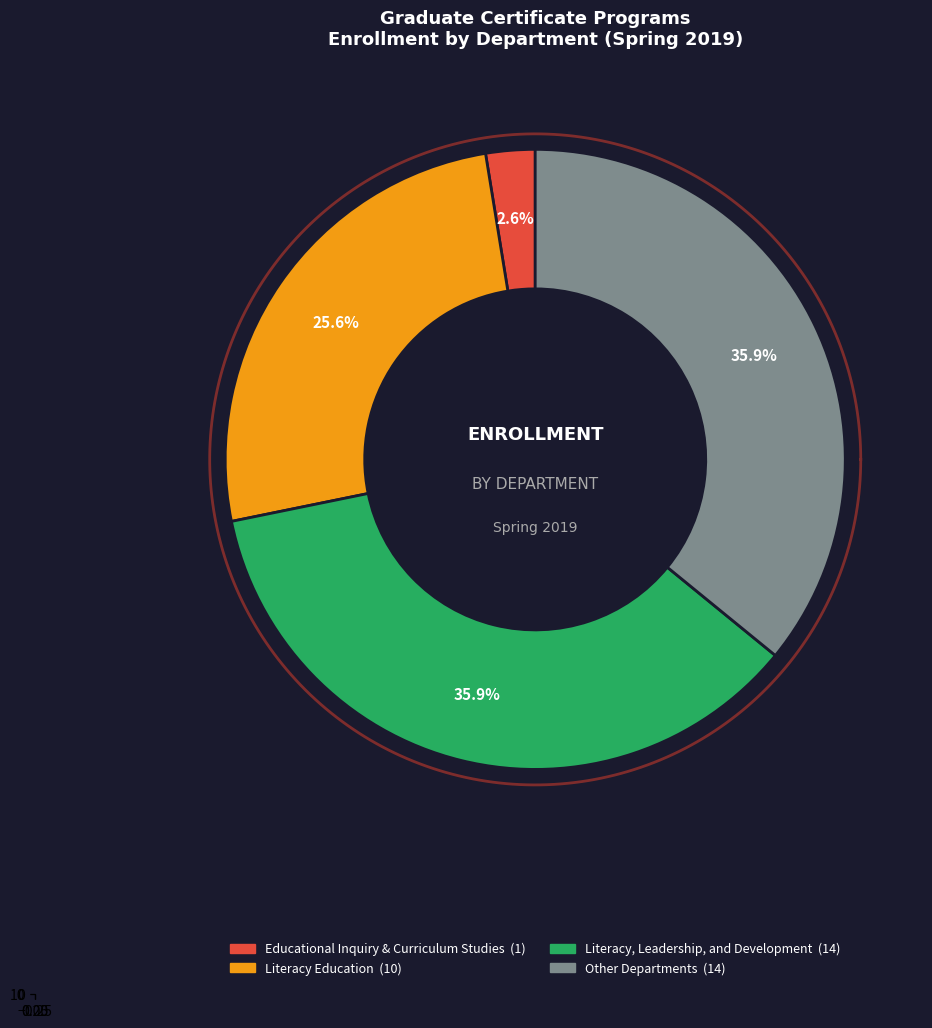

To the nearest percent, what percentage of the pie is Literacy Education?

26%